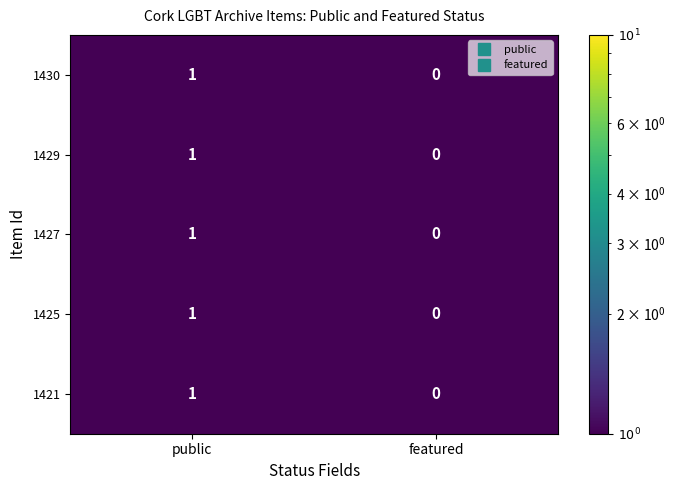

Is it true that 1430 equals 0 at featured?

True